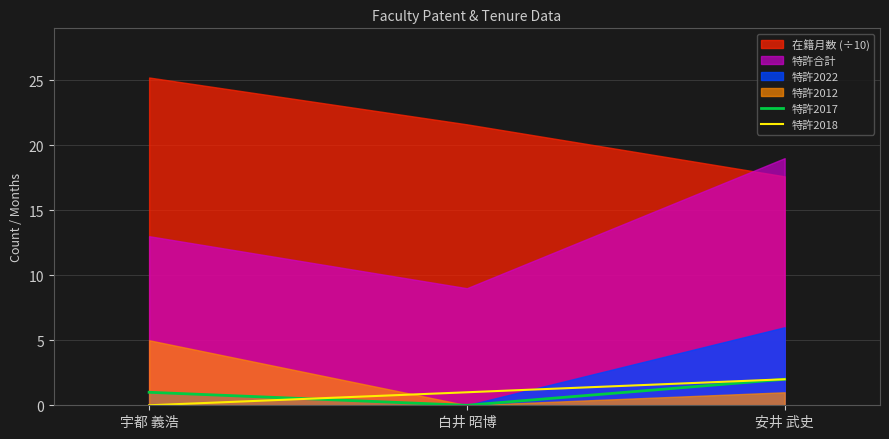

Between 宇都 義浩 and 白井 昭博, which is larger?

宇都 義浩